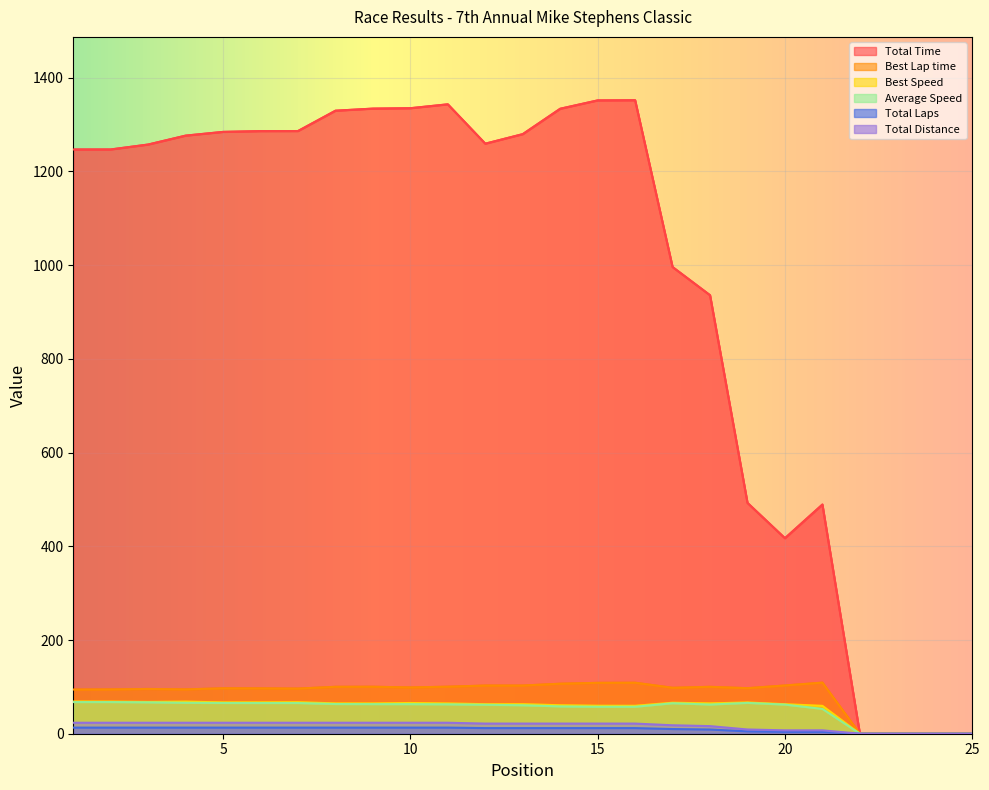

The value of Average Speed at 16 is 57.5. True or false?

True